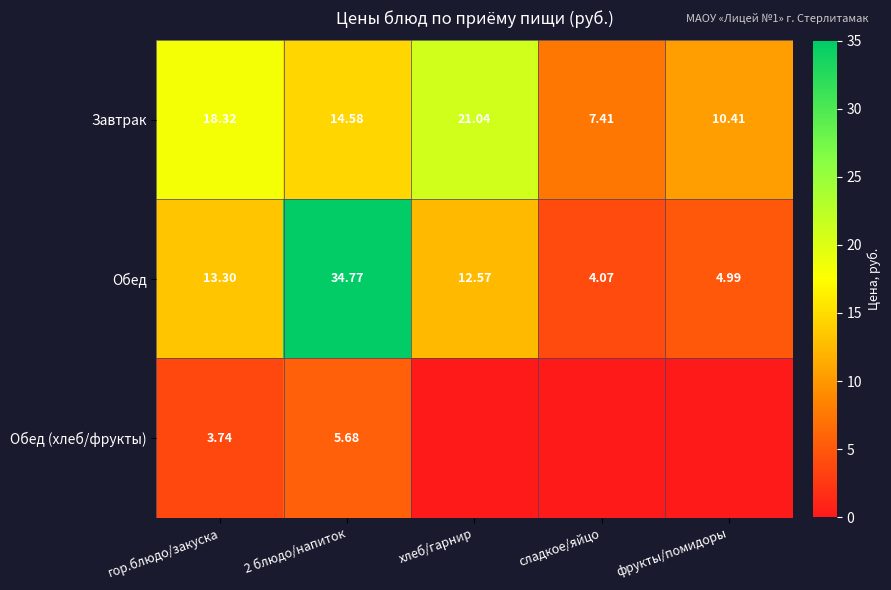

What is the approximate value of Обед at хлеб/гарнир?

12.6